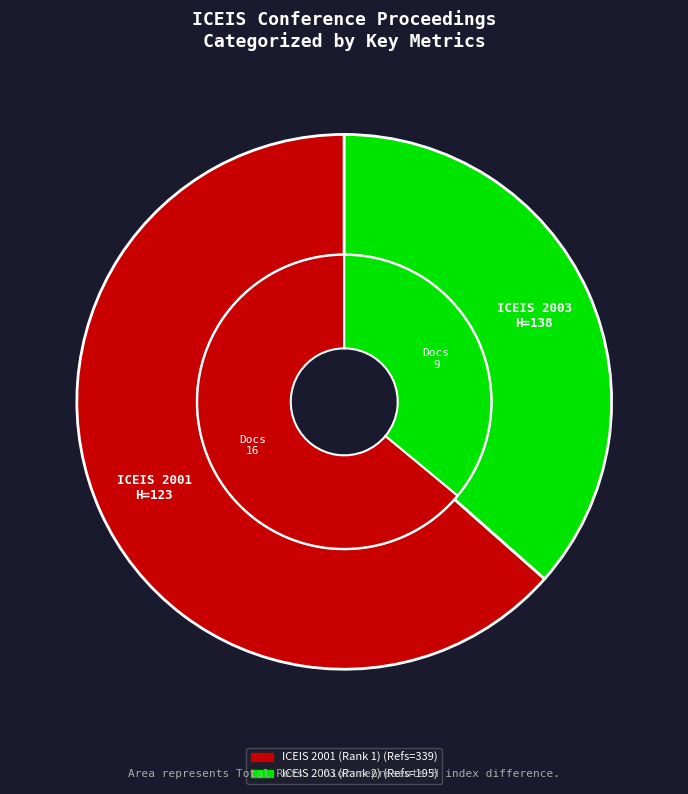

To the nearest percent, what is the combined percentage of ICEIS 2001 (Rank 1) and ICEIS 2003 (Rank 2)?

100%